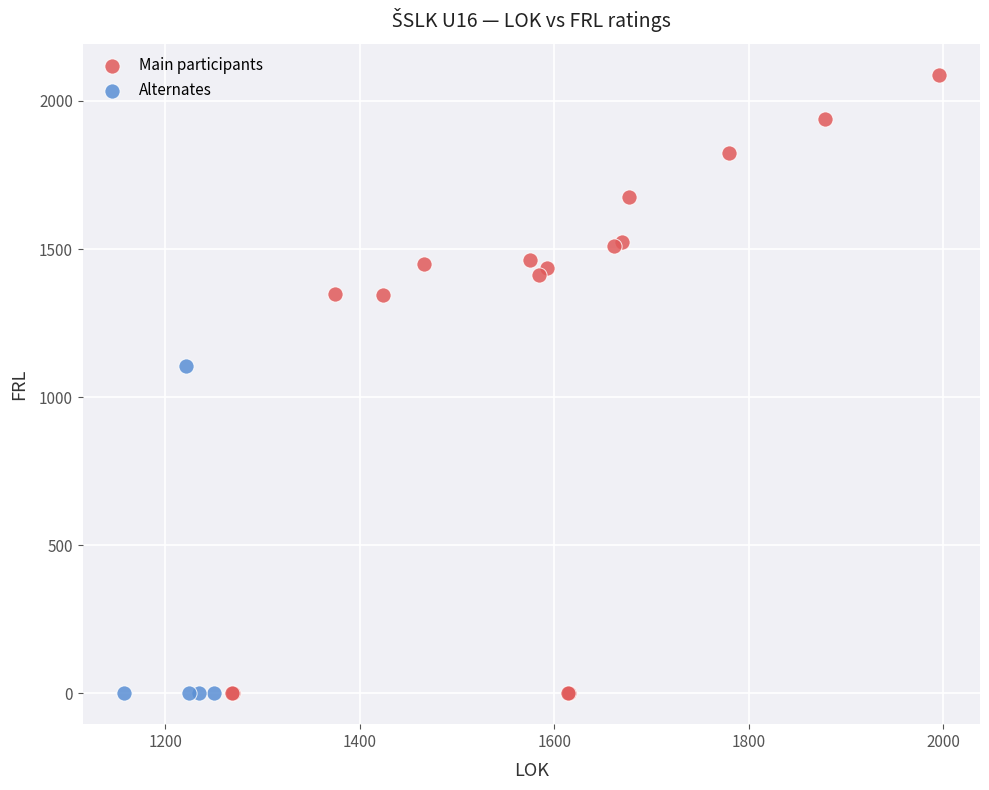

Which series has the widest spread of Y values?

Main participants